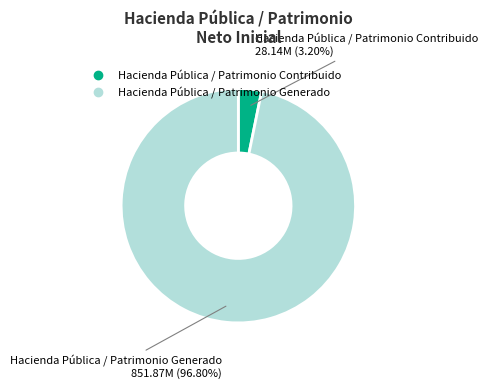

To the nearest percent, what is the combined percentage of Hacienda Pública / Patrimonio Contribuido and Hacienda Pública / Patrimonio Generado?

100%